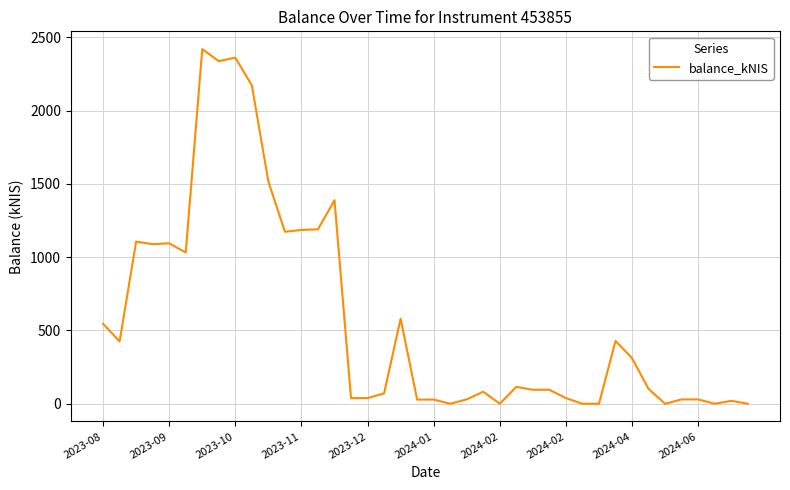

What is the greatest value displayed?

2420.6